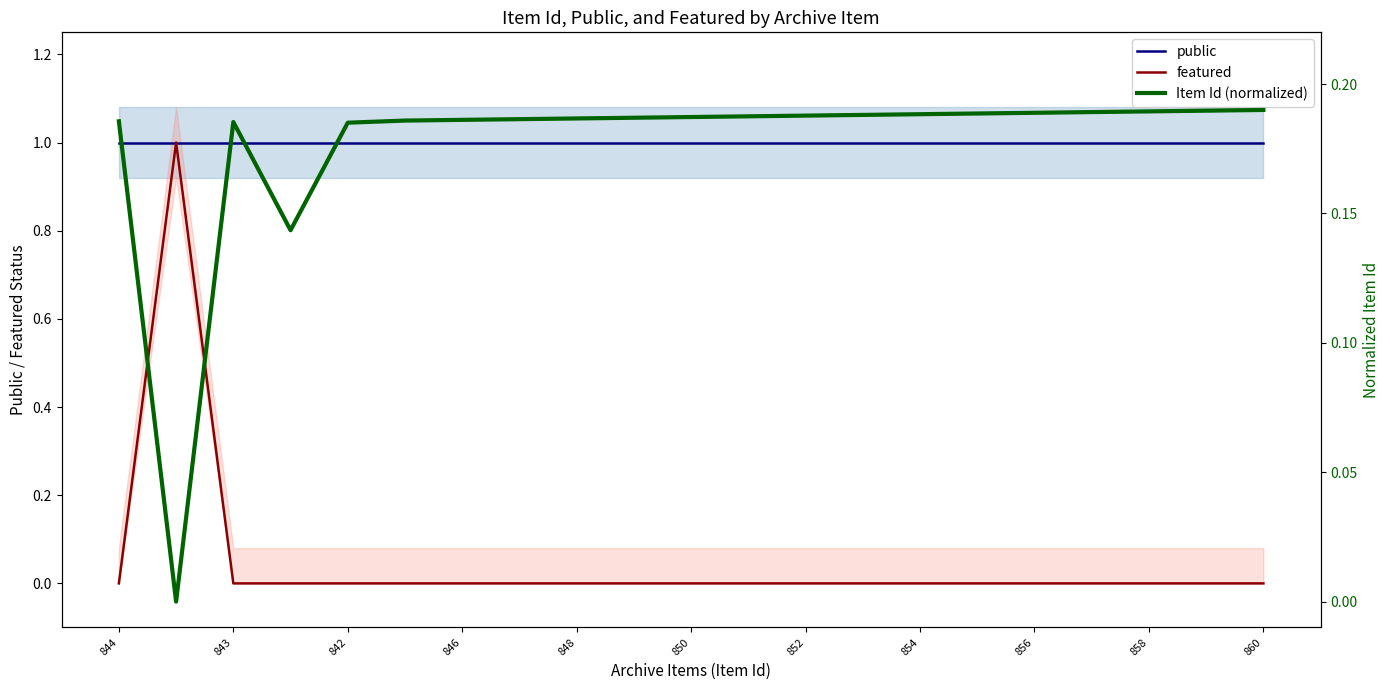

What is the difference between the highest and lowest values at 11?

1.0